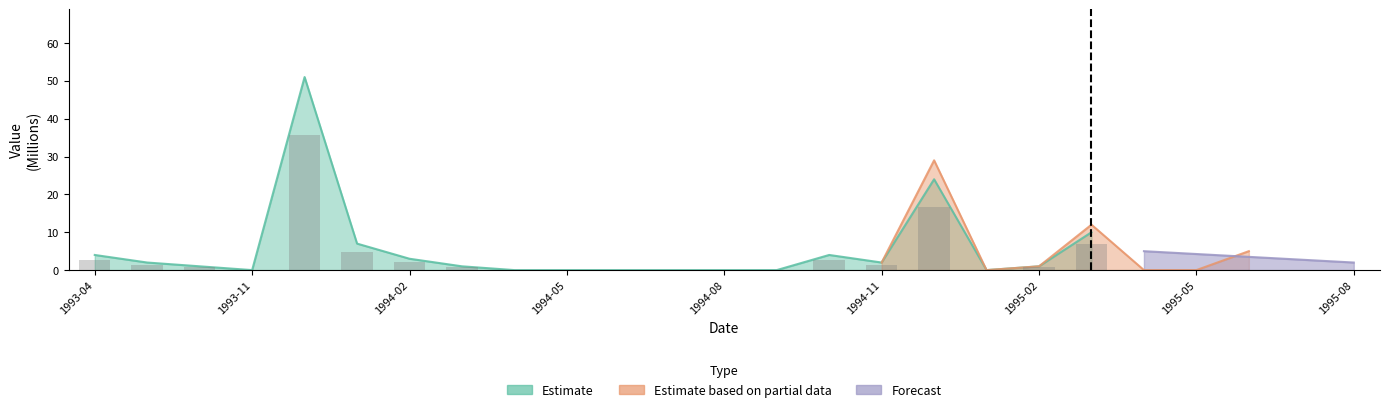

What is the sum of all Estimate values?

116